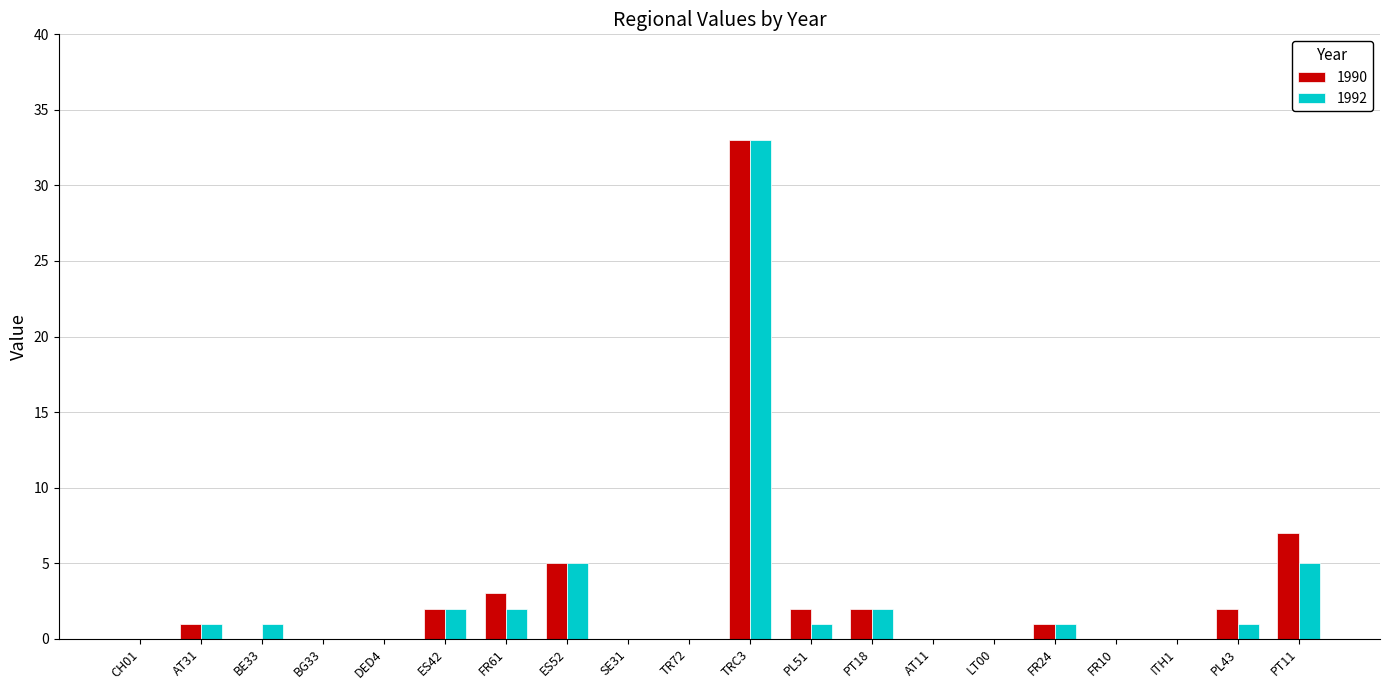

True or false: 1990 has a value of 22 at BE33.

False